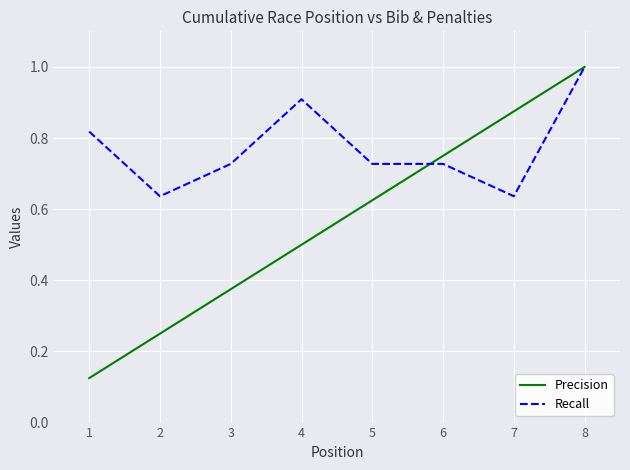

At 2, list the series in order from largest to smallest.

Recall, Precision